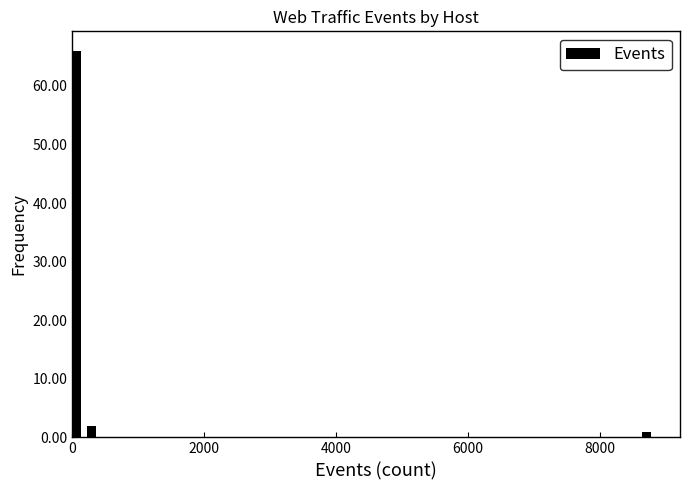

Read against the x-axis, roughly where is the centre of the tallest bar?

0